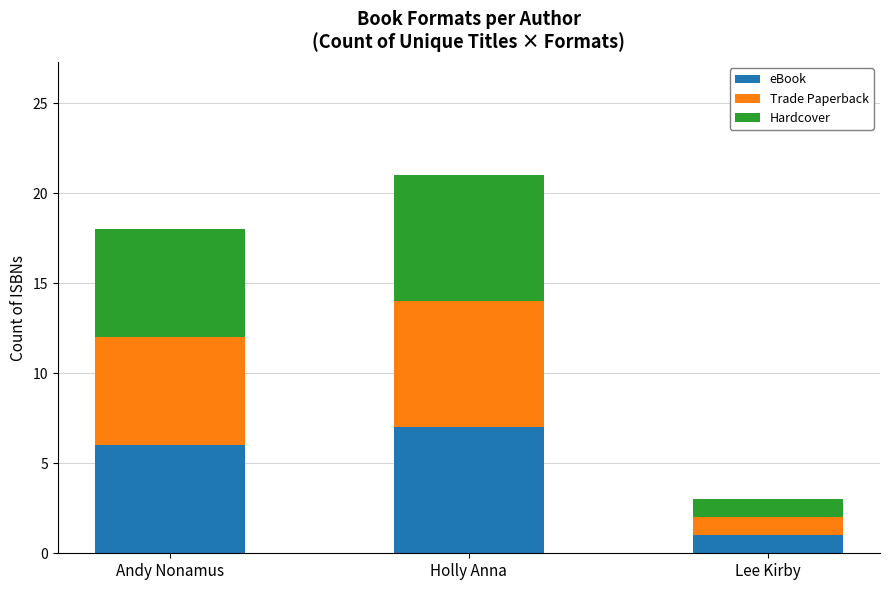

What is the total value across all series at Holly Anna?

21